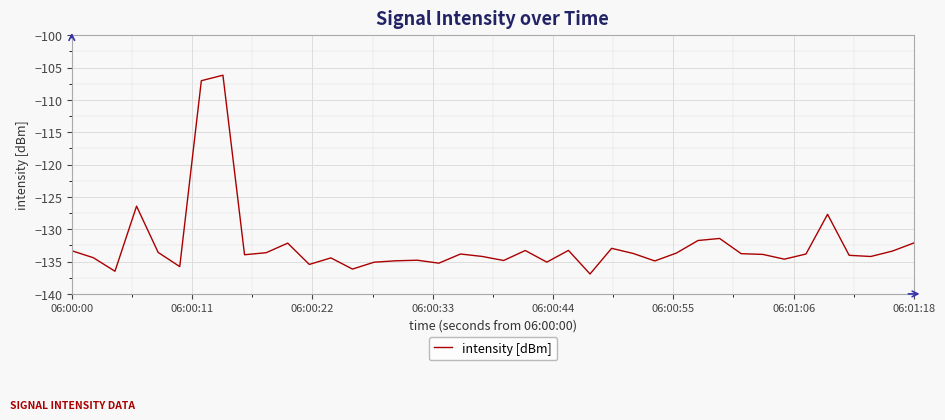

What is the difference between the maximum and minimum values?

30.7